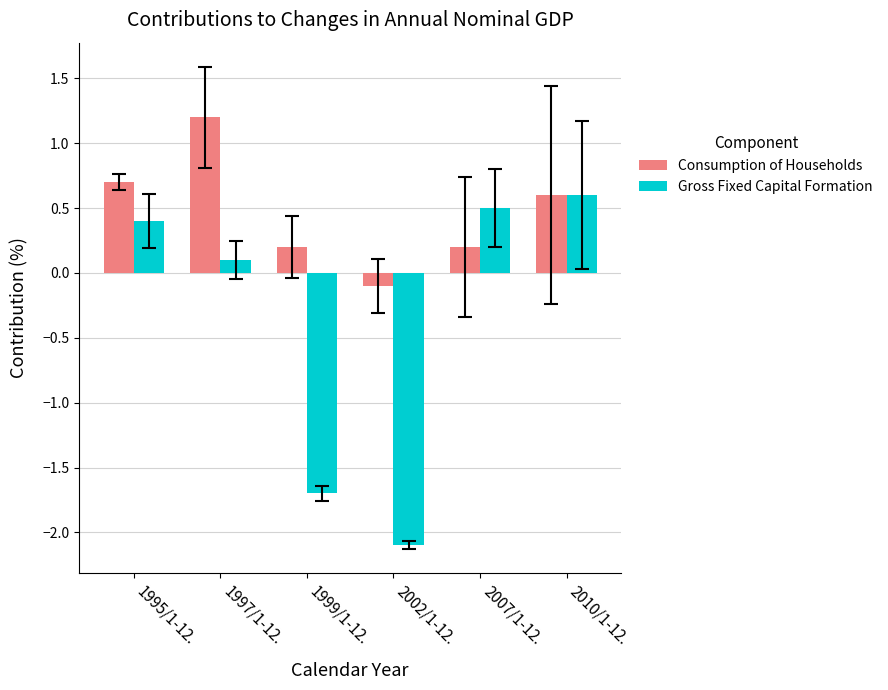

Which category has the lowest value in the Consumption of Households series?

2002/1-12.